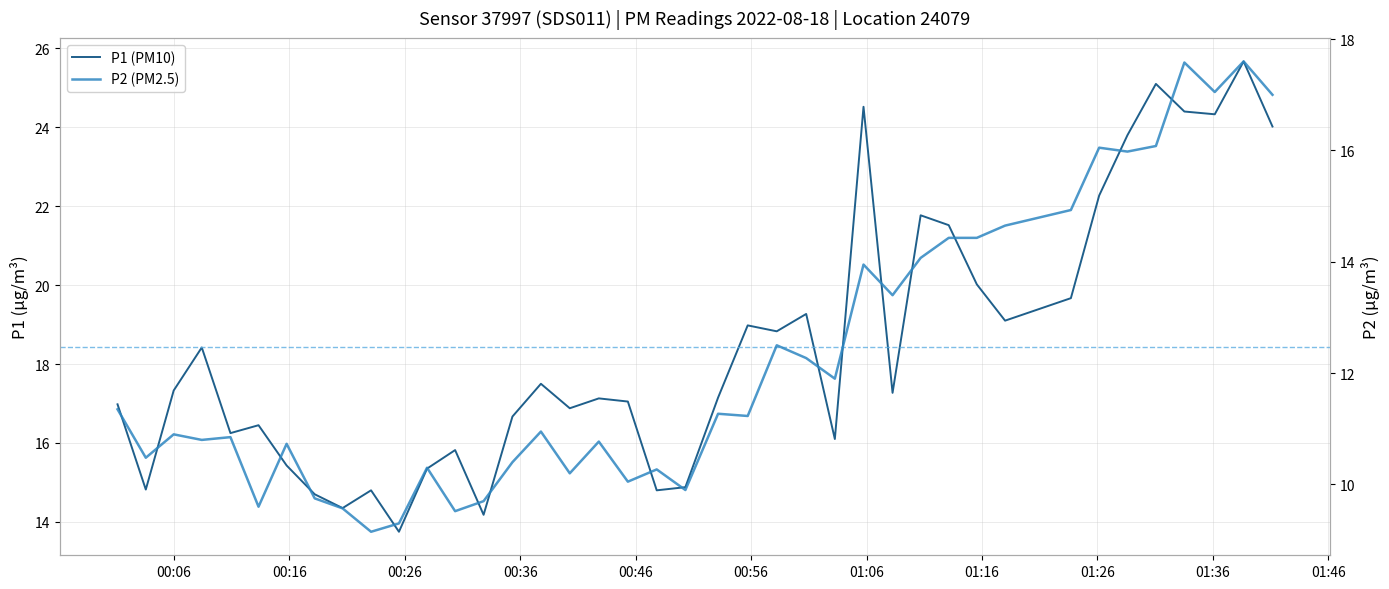

True or false: P1 (PM10) and P2 (PM2.5) cross at least once.

False